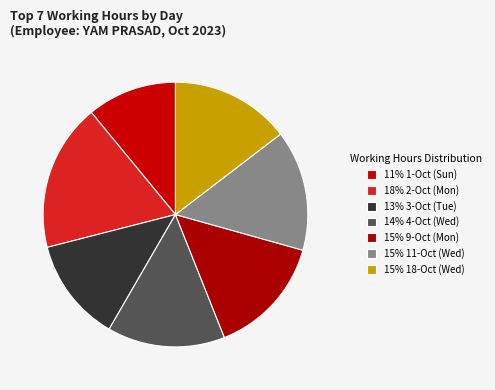

Count the number of slices in the pie.

7